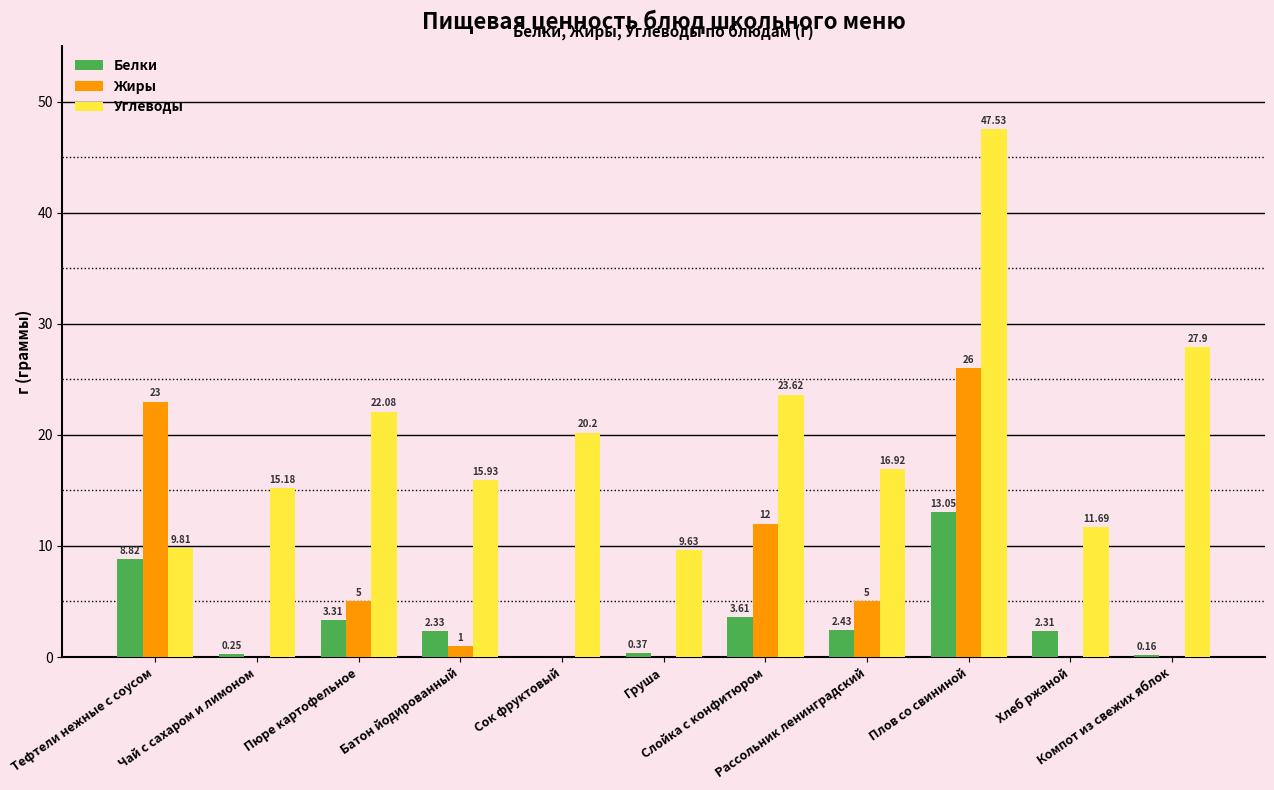

Which category has the highest value across all series?

Плов со свининой